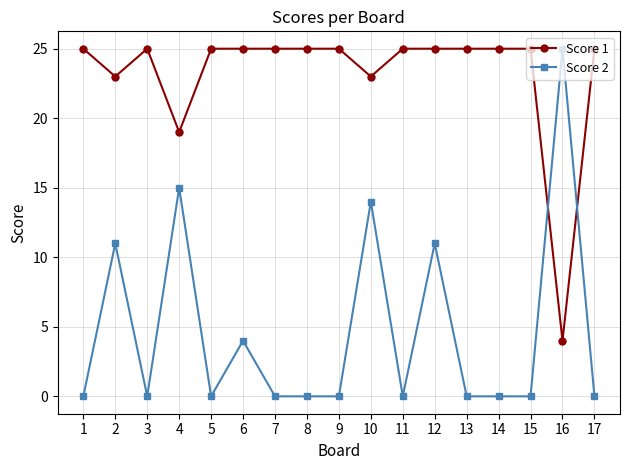

What is the difference between the second highest and minimum values in the Score 2 series?

15